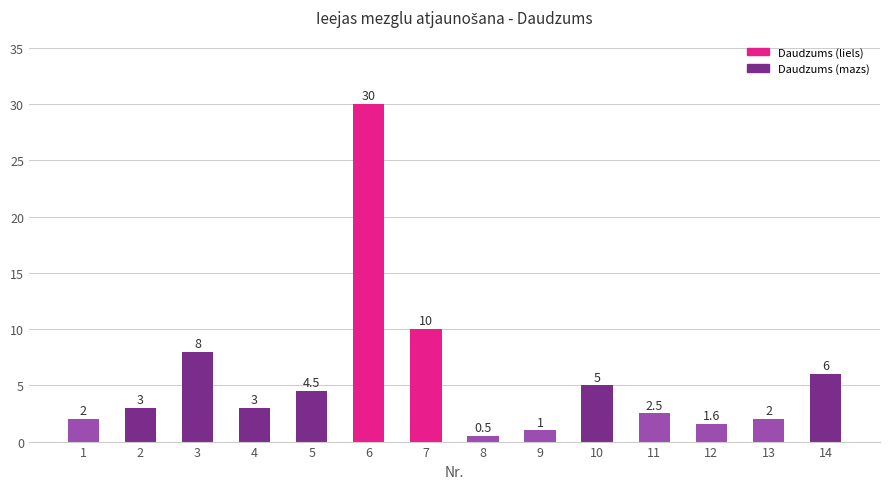

What is the smallest value displayed?

0.5